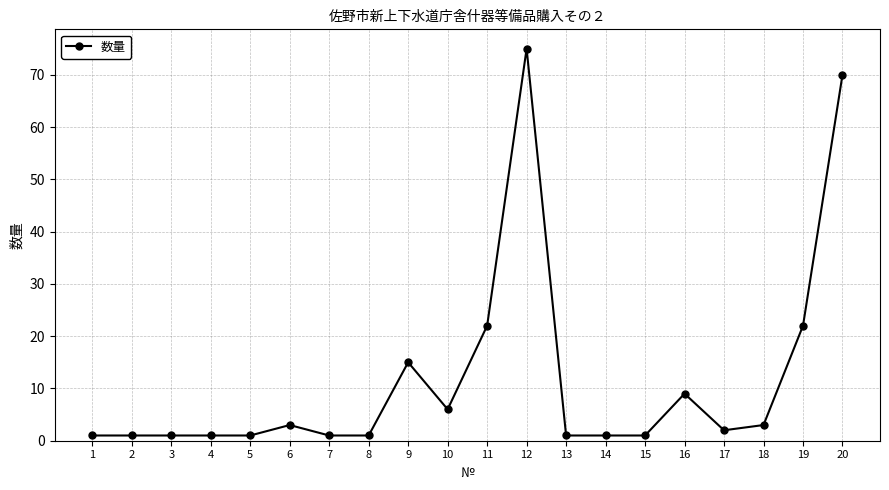

The chart shows a value of 13 at 16. True or false?

False